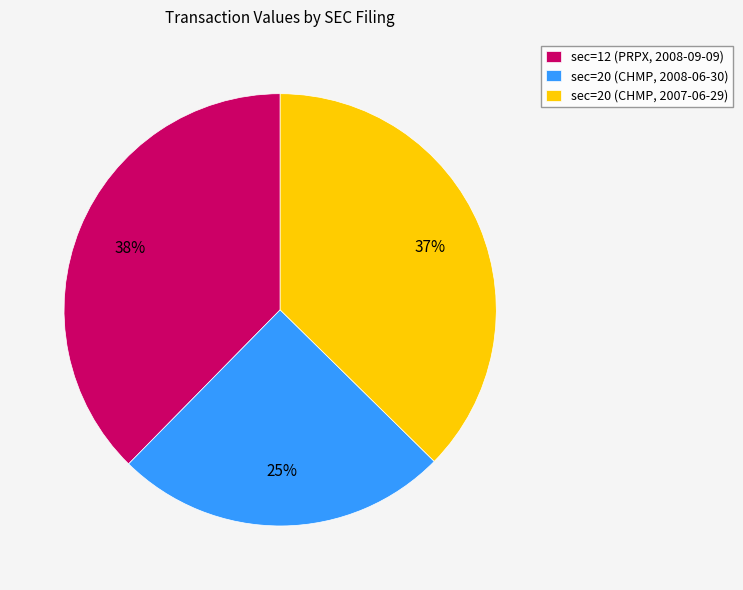

To the nearest percent, what is the average slice percentage?

33%